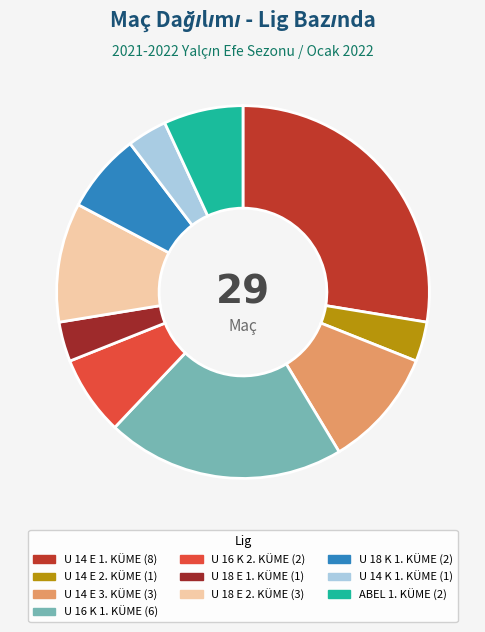

Count the number of slices in the pie.

10